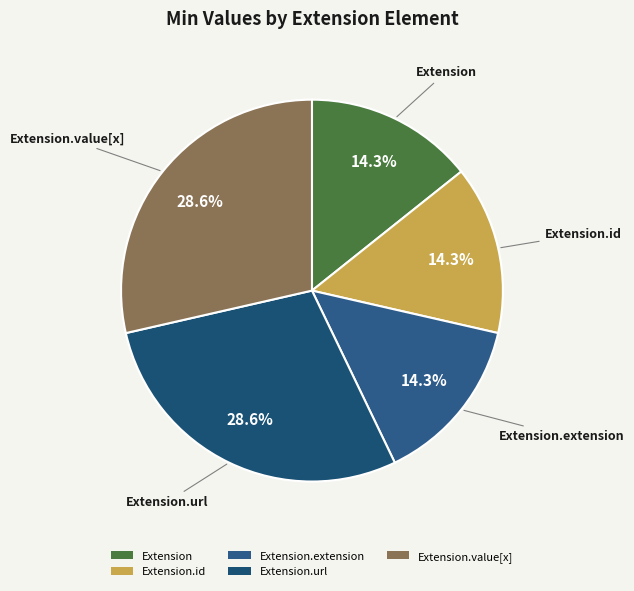

Does Extension.extension account for over 50% of the chart?

No